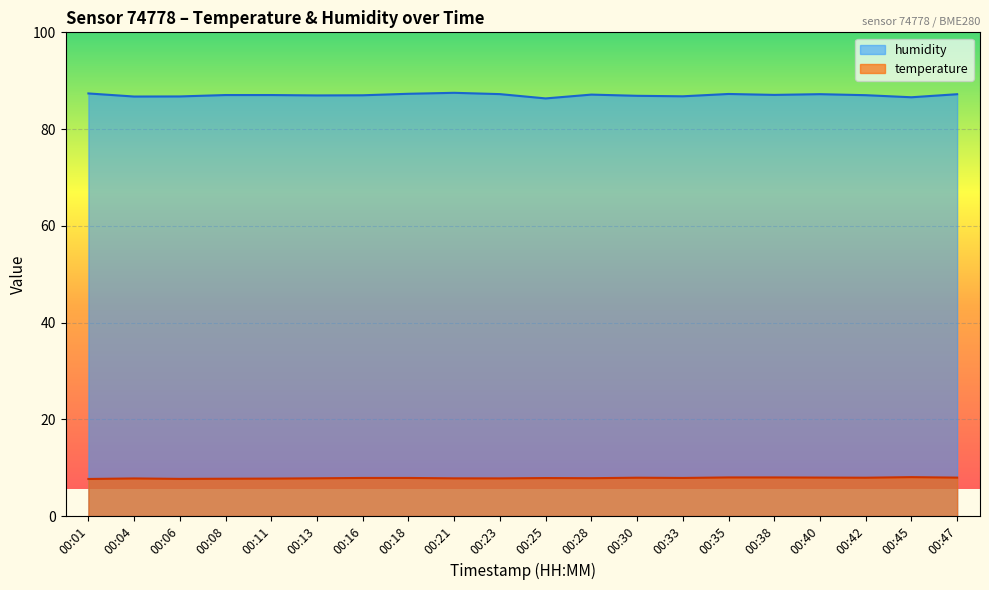

True or false: humidity and temperature cross at least once.

False